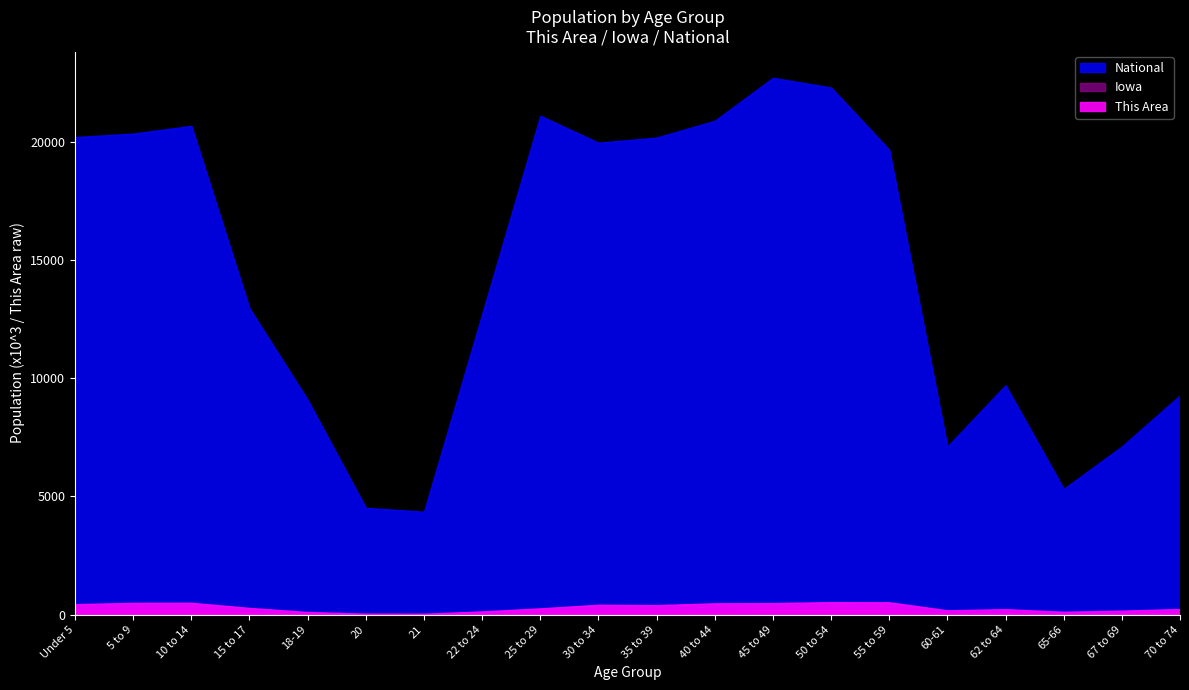

What is the value of the This Area point at the 1st from the left?

444